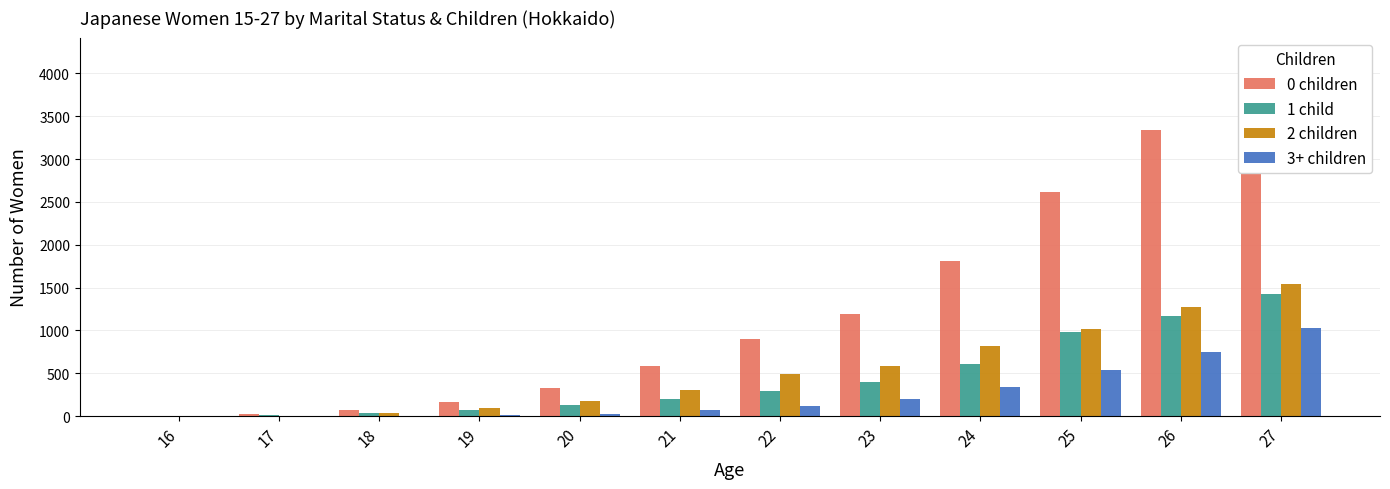

Are the bars grouped side by side (vs. stacked)?

Yes